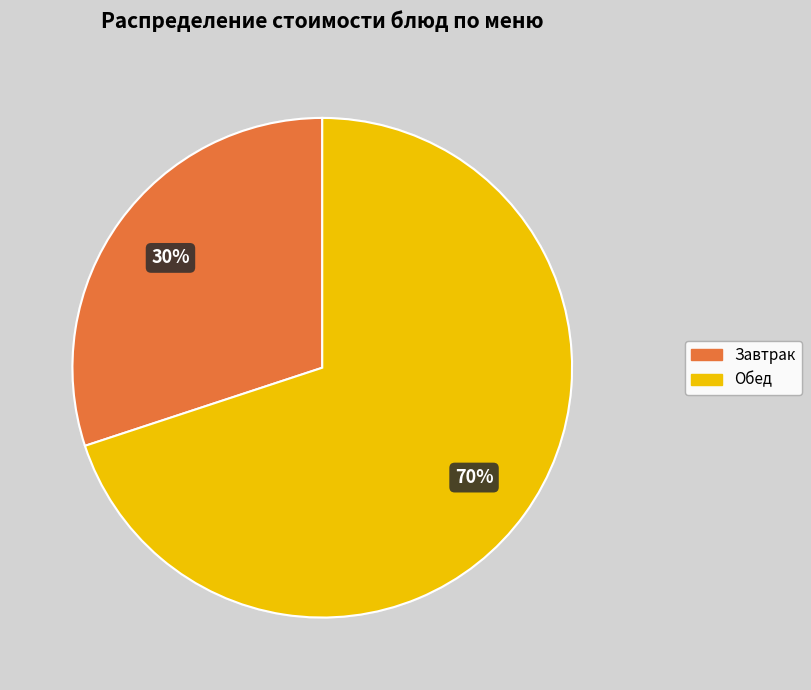

To the nearest percent, what is the difference between the largest and smallest slice percentages?

40%